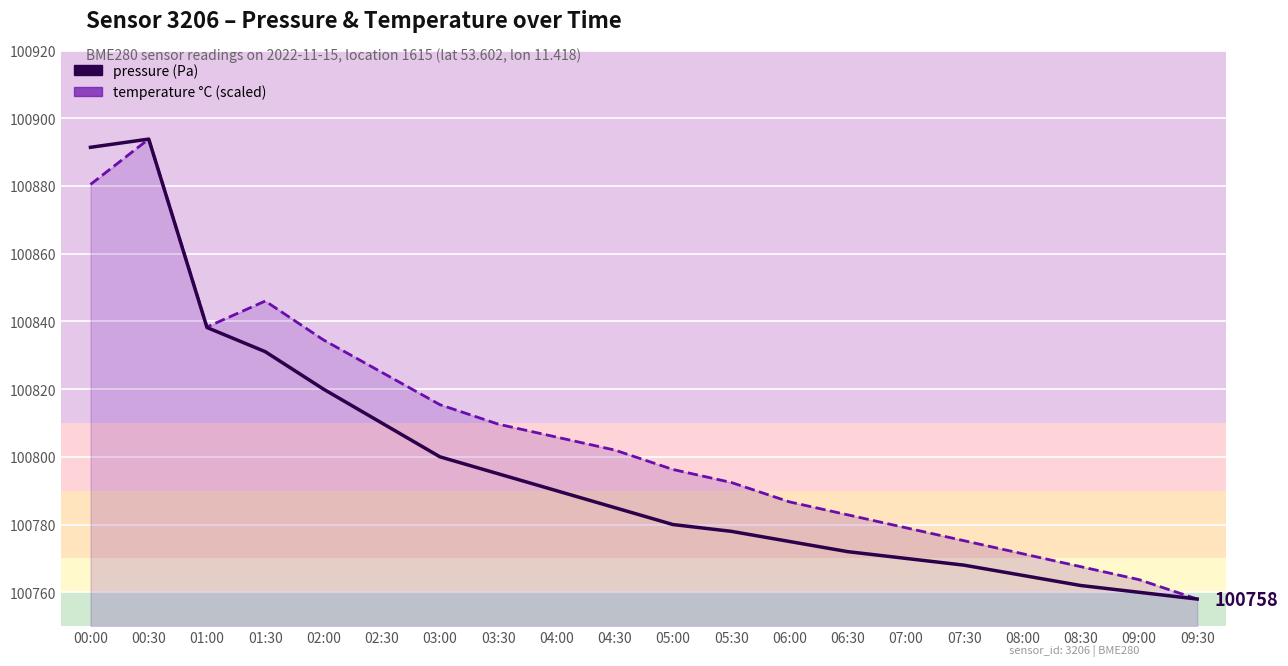

Which series has the largest total across all categories?

temperature (scaled)